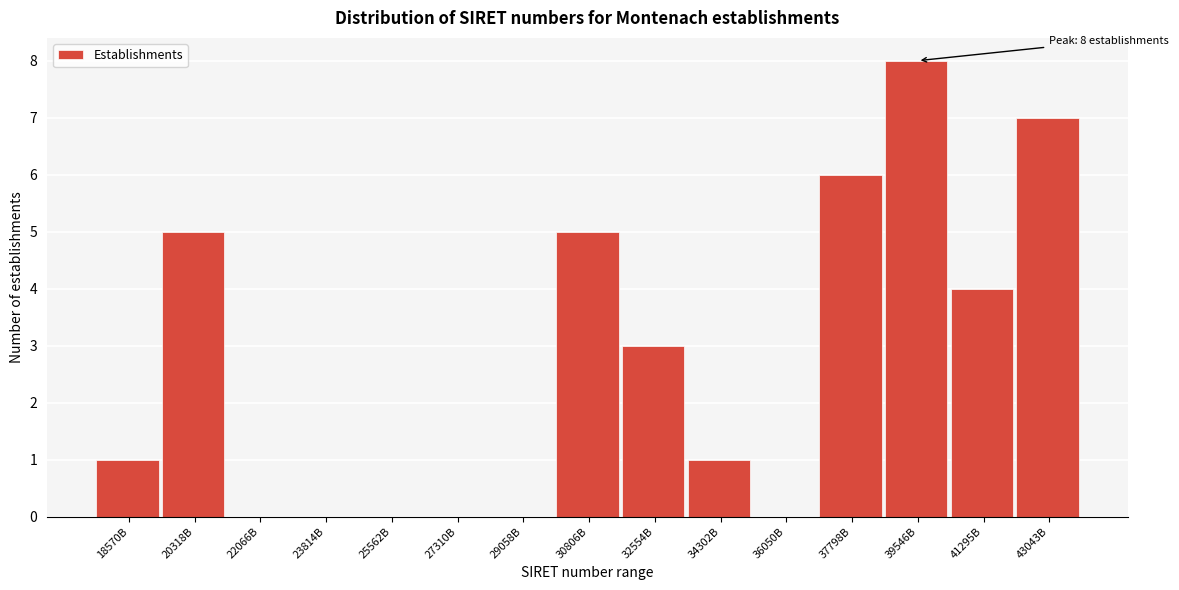

Reading right to left, extract all data points from this chart.

43043B=7	41295B=4	39546B=8	37798B=6	36050B=0	34302B=1	32554B=3	30806B=5	29058B=0	27310B=0	25562B=0	23814B=0	22066B=0	20318B=5	18570B=1